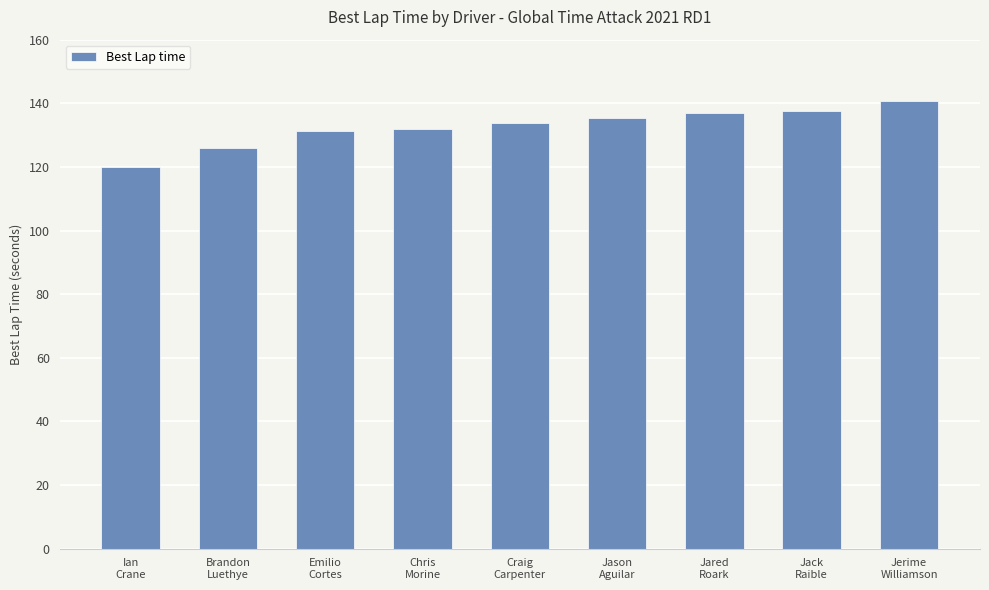

What is the label of the 3rd bar from the right?

Jared
Roark